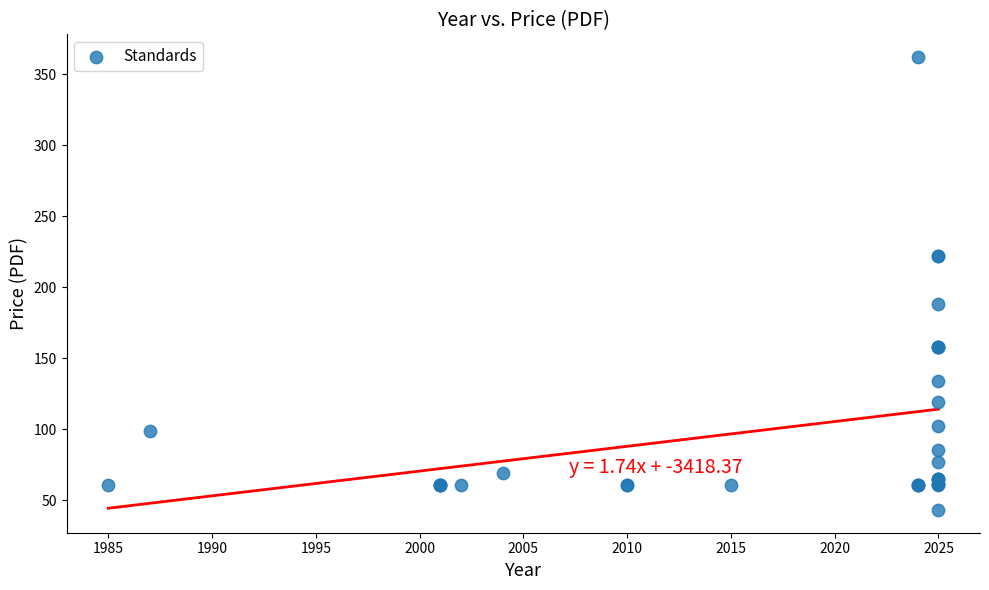

What Y value in the scatter plot is closest to 202?

188.0